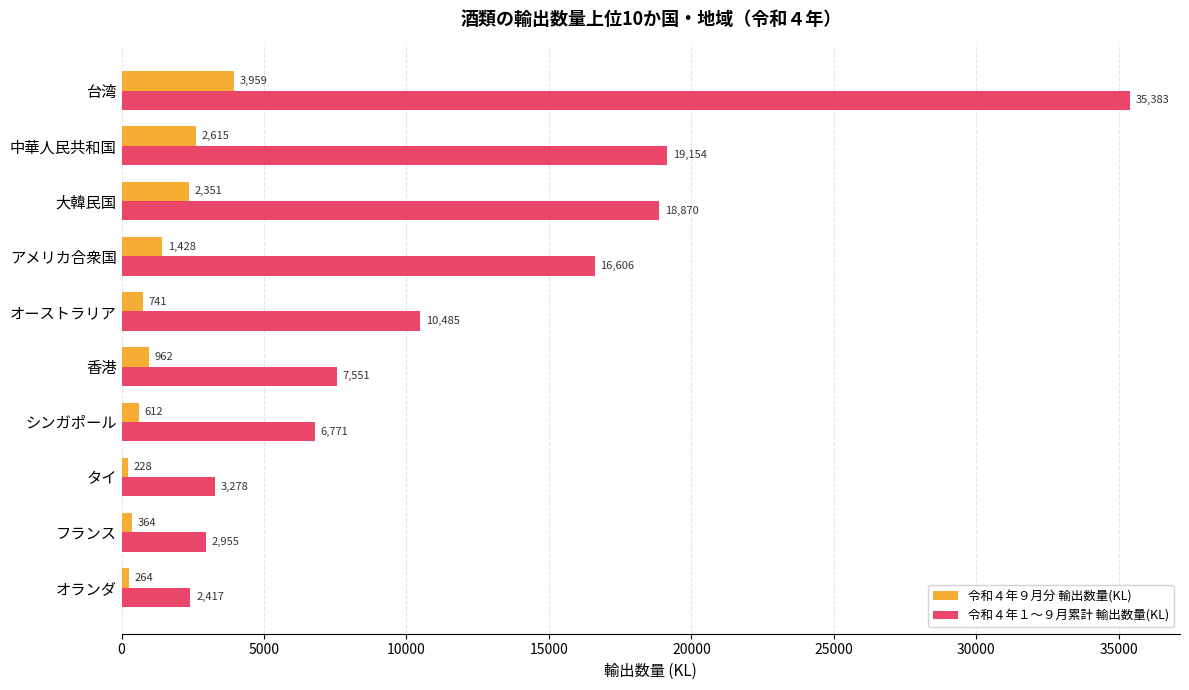

What is the average value of the 令和４年１～９月累計 輸出数量(KL) series?

12347.1